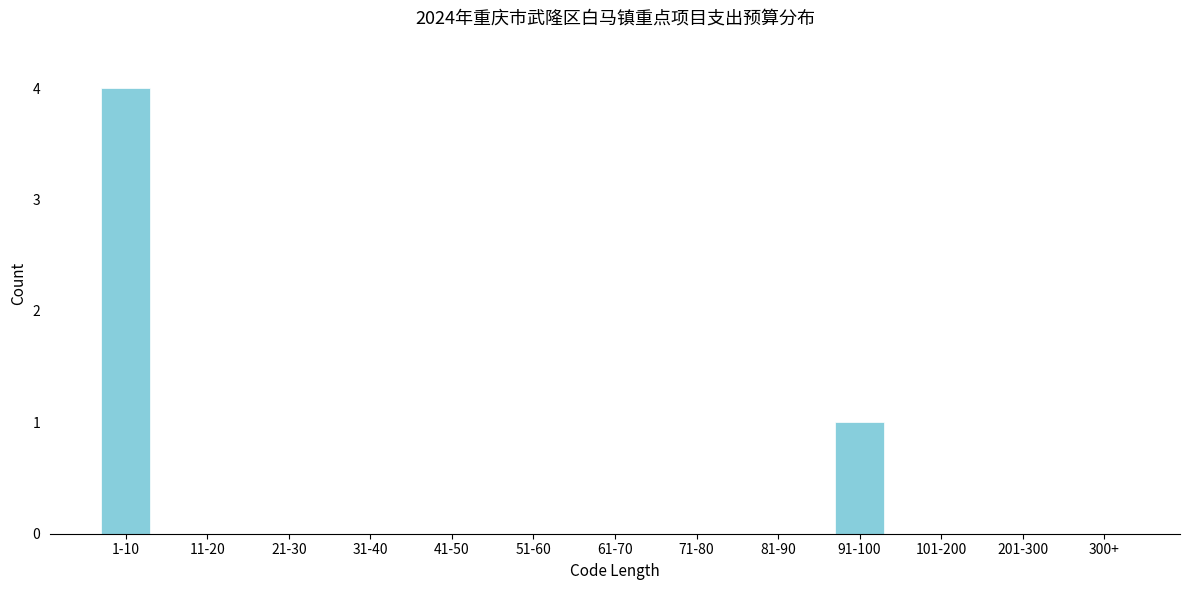

Reading right to left, extract all data points from this chart.

300+=0	201-300=0	101-200=0	91-100=1	81-90=0	71-80=0	61-70=0	51-60=0	41-50=0	31-40=0	21-30=0	11-20=0	1-10=4